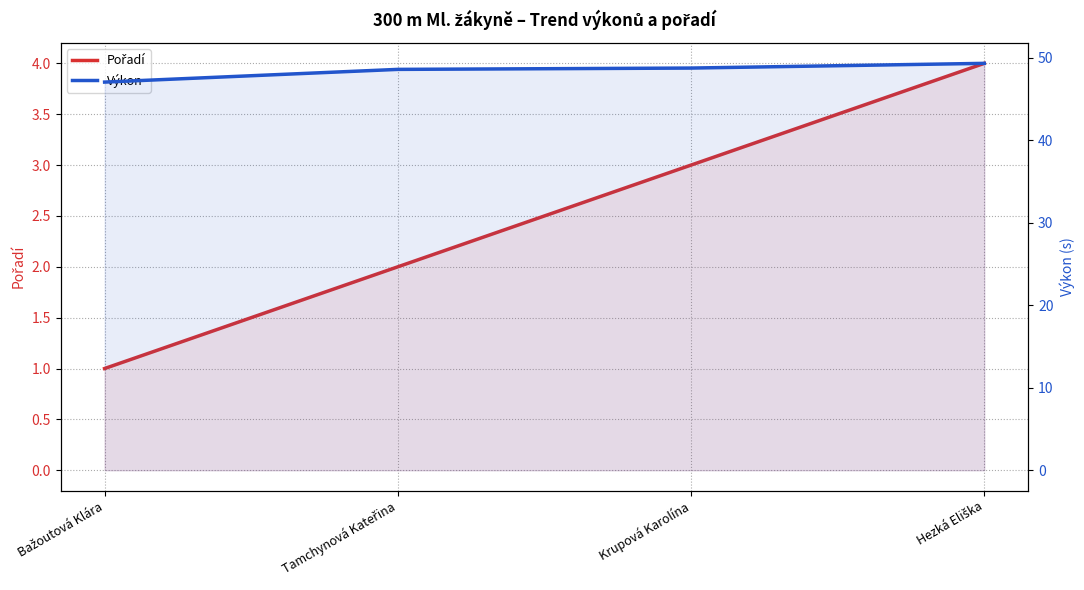

True or false: Pořadí has more than 2 points higher than both neighbors.

False